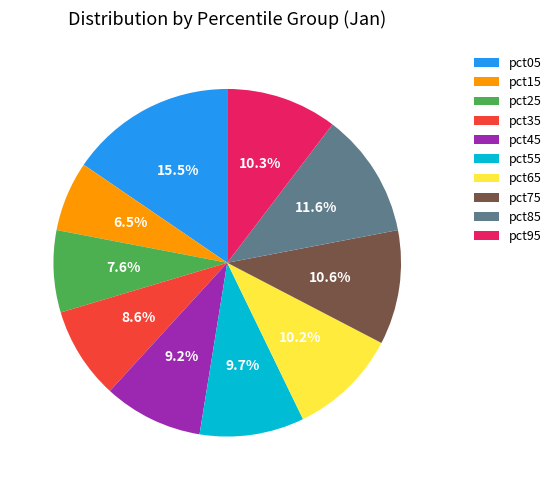

Is there any slice that represents more than half of the pie?

No